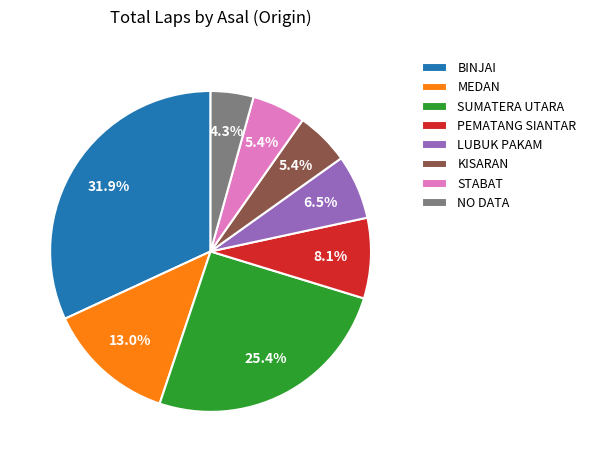

Does LUBUK PAKAM represent more than half of the total?

No